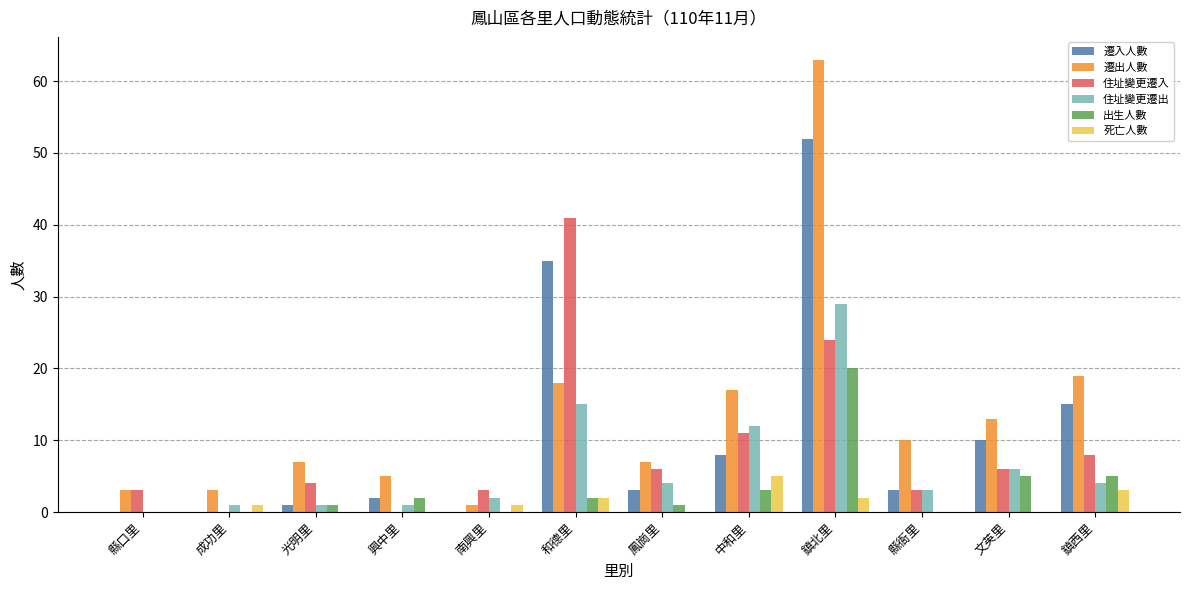

Reading right to left, extract all data points from this chart.

遷入人數: 鎮西里=15	文英里=10	縣衙里=3	鎮北里=52	中和里=8	鳳崗里=3	和德里=35	南興里=0	興中里=2	光明里=1	成功里=0	縣口里=0
遷出人數: 鎮西里=19	文英里=13	縣衙里=10	鎮北里=63	中和里=17	鳳崗里=7	和德里=18	南興里=1	興中里=5	光明里=7	成功里=3	縣口里=3
住址變更遷入: 鎮西里=8	文英里=6	縣衙里=3	鎮北里=24	中和里=11	鳳崗里=6	和德里=41	南興里=3	興中里=0	光明里=4	成功里=0	縣口里=3
住址變更遷出: 鎮西里=4	文英里=6	縣衙里=3	鎮北里=29	中和里=12	鳳崗里=4	和德里=15	南興里=2	興中里=1	光明里=1	成功里=1	縣口里=0
出生人數: 鎮西里=5	文英里=5	縣衙里=0	鎮北里=20	中和里=3	鳳崗里=1	和德里=2	南興里=0	興中里=2	光明里=1	成功里=0	縣口里=0
死亡人數: 鎮西里=3	文英里=0	縣衙里=0	鎮北里=2	中和里=5	鳳崗里=0	和德里=2	南興里=1	興中里=0	光明里=0	成功里=1	縣口里=0